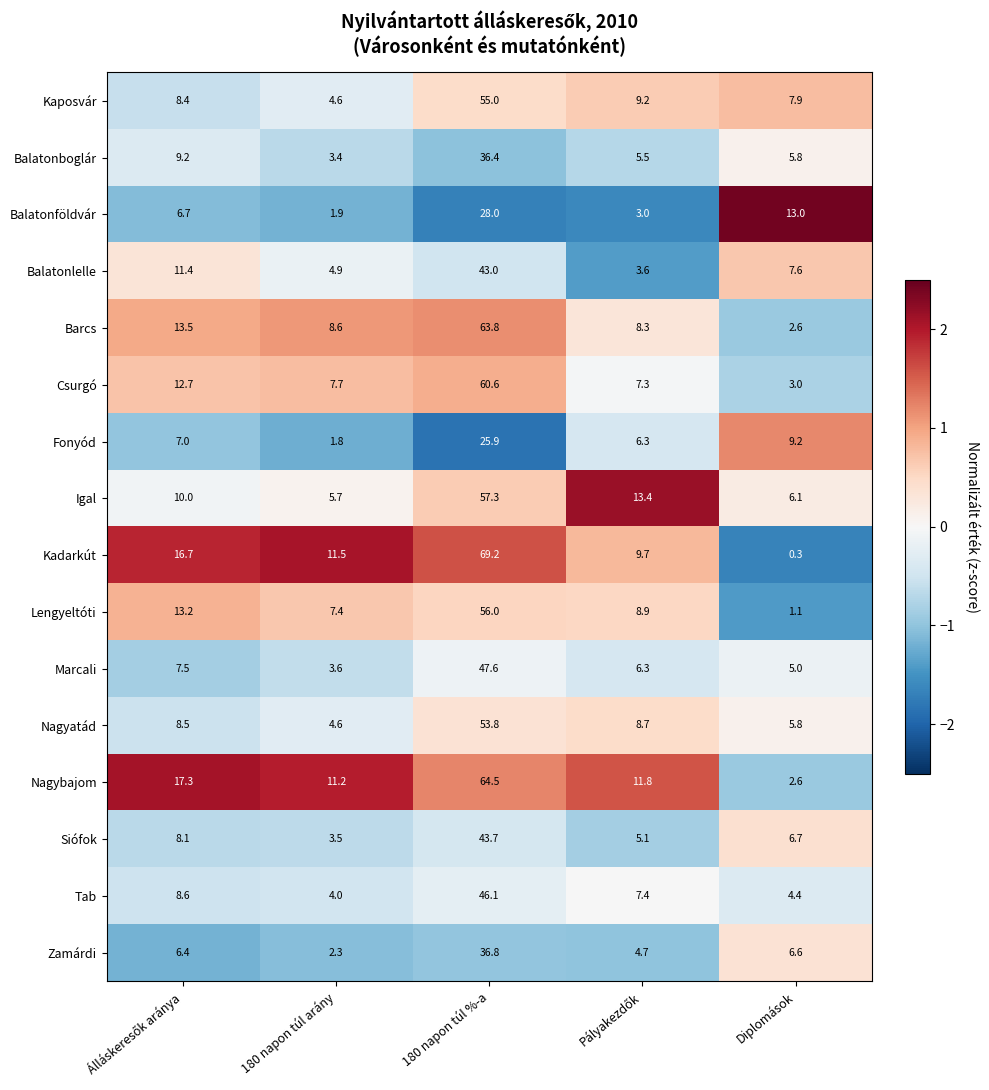

At which category is the sum across all series the highest?

180 napon túl %-a